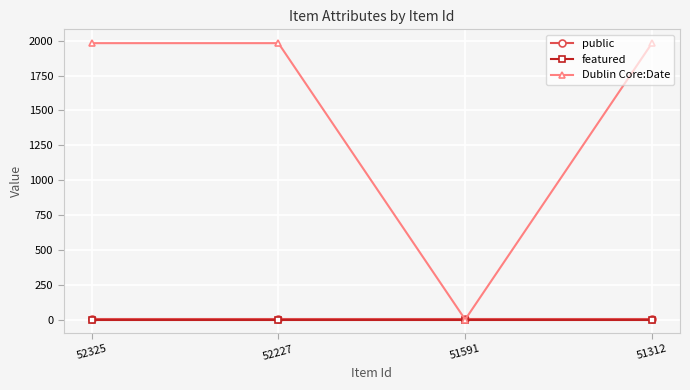

Which series has the largest range (max minus min)?

Dublin Core:Date